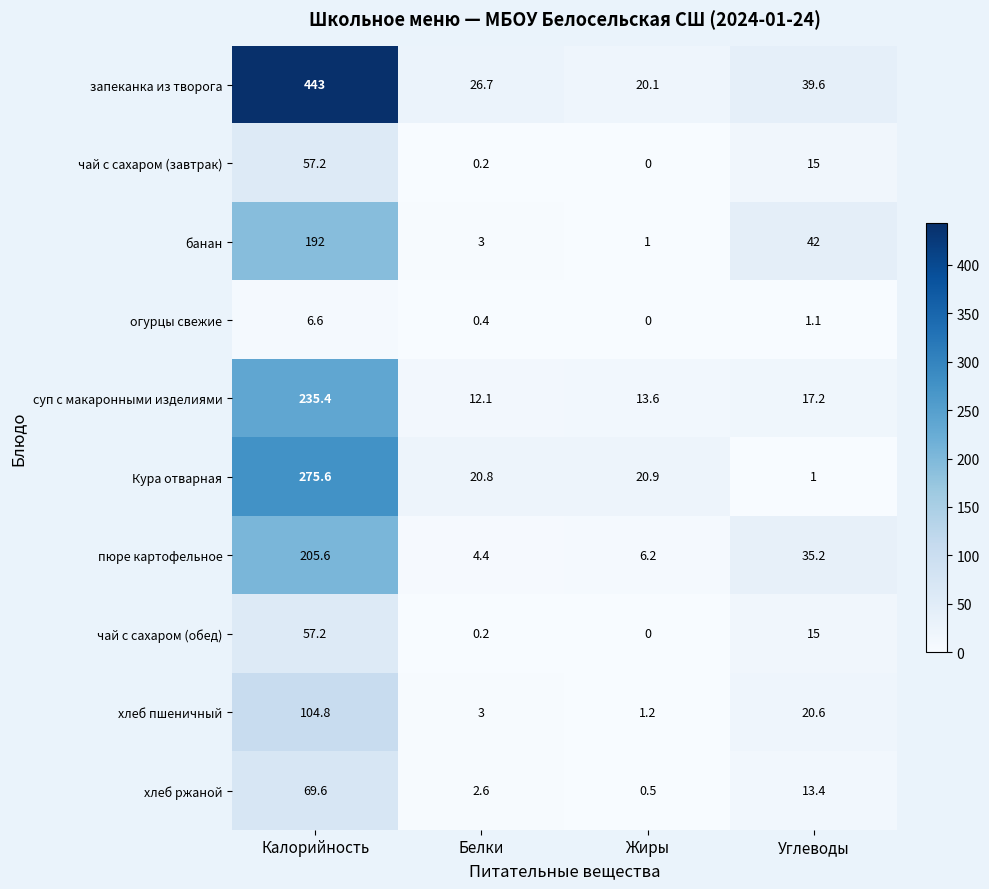

Which series changed the most between Калорийность and Жиры?

запеканка из творога